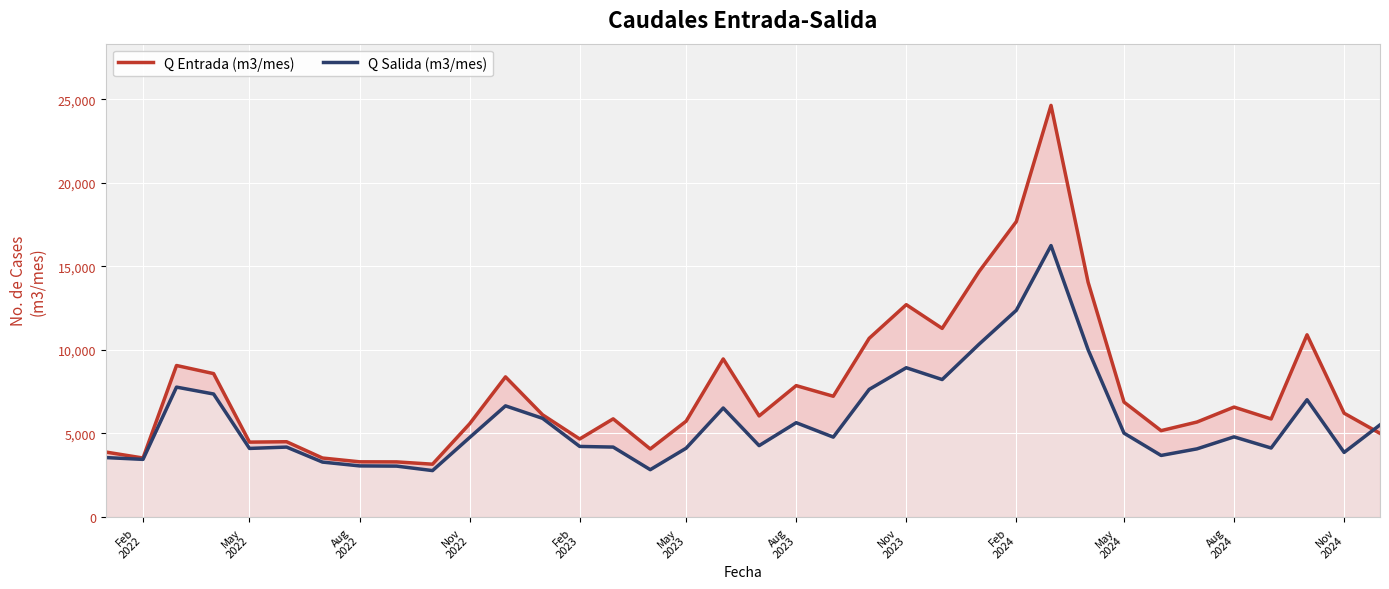

True or false: Q Salida (m3/mes) has more than 2 interior local peaks.

True